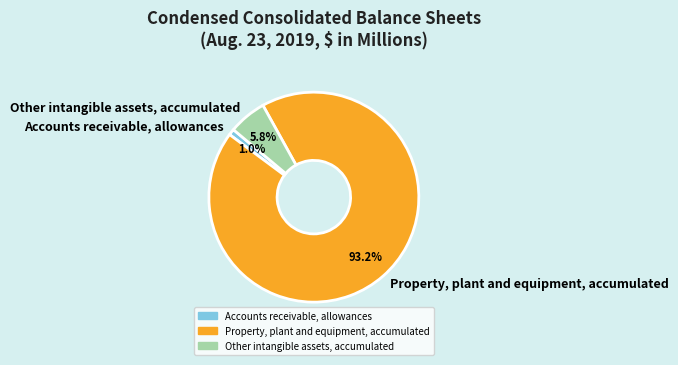

Which slice is the largest?

Property, plant and equipment, accumulated